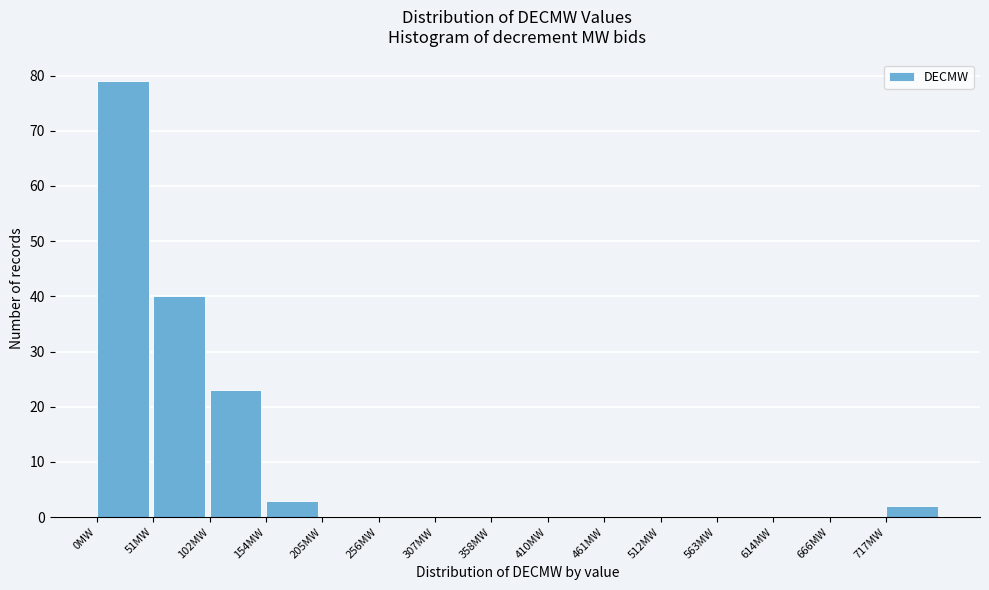

Which range on the x-axis has the tallest bar?

0 to 50